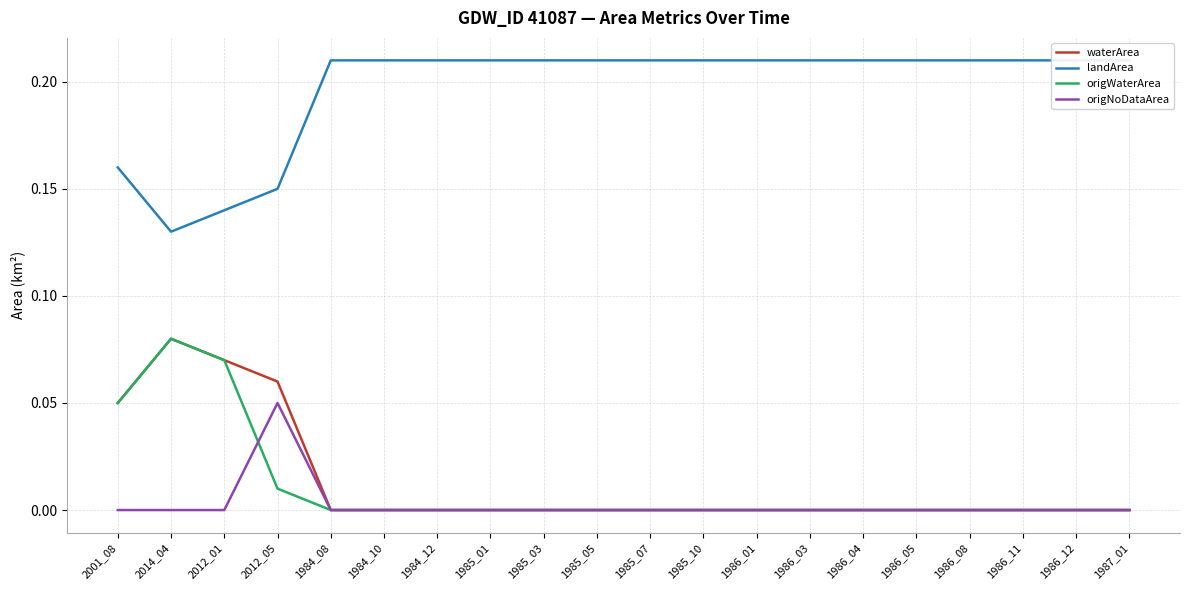

How many values in origNoDataArea are above zero?

1